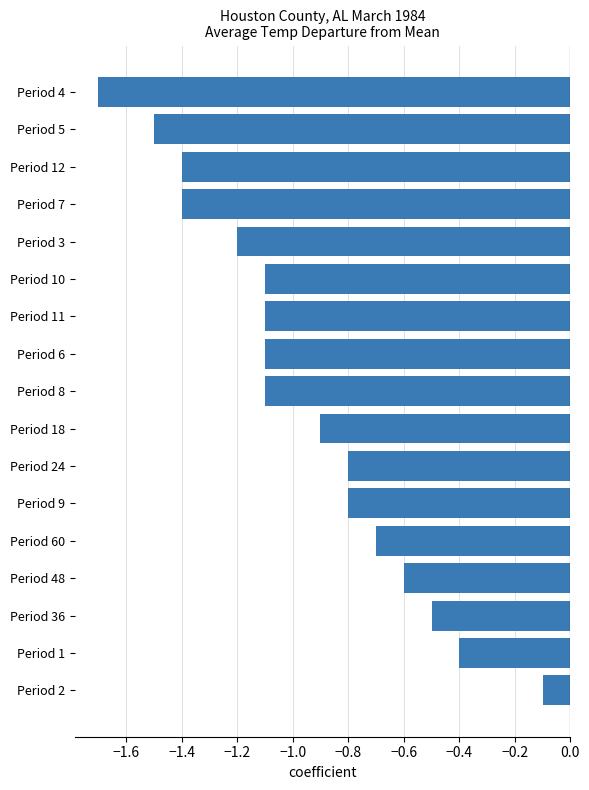

How many bars are there in total?

17